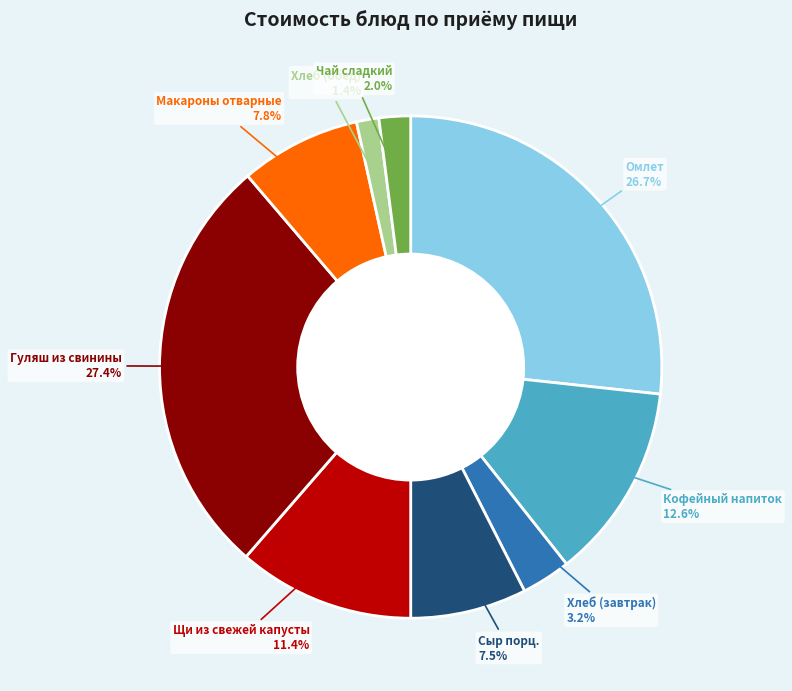

What percentage do Кофейный напиток and Макароны отварные together represent?

20.4%